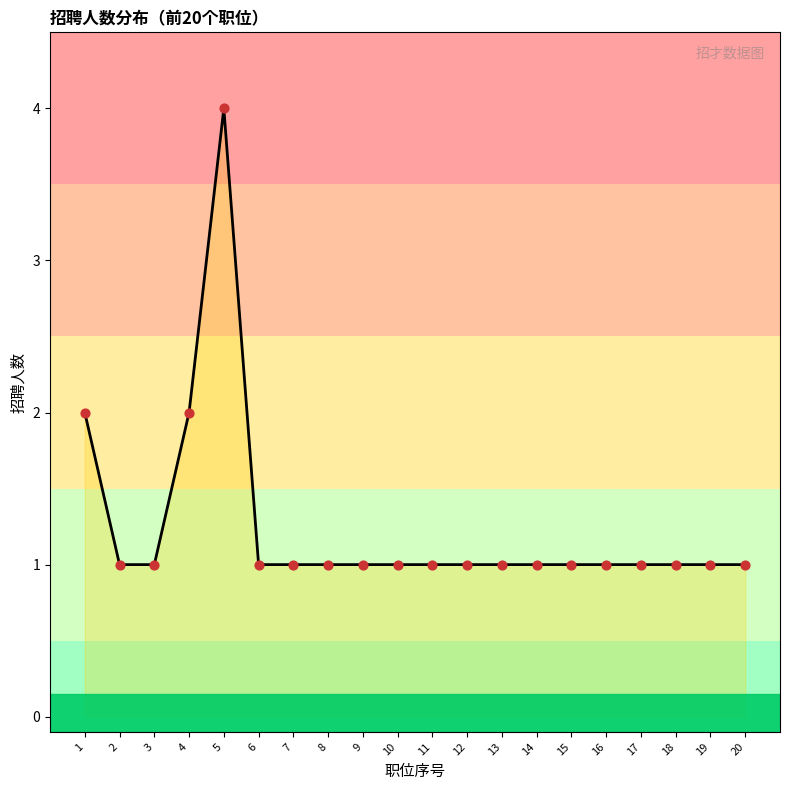

What is the ratio of the value at 2 to the value at 4?

0.5